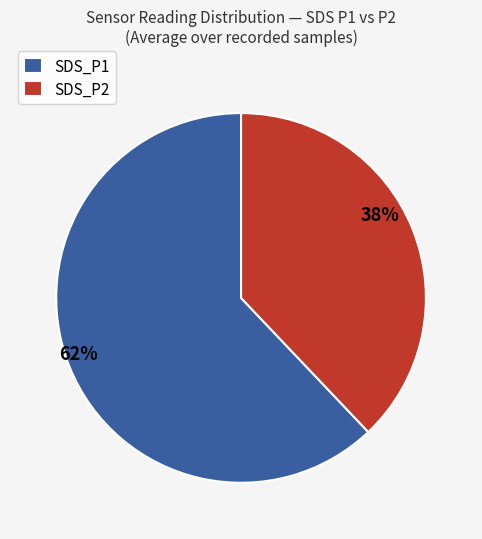

Is the sum of SDS_P1 and SDS_P2 greater than half?

Yes